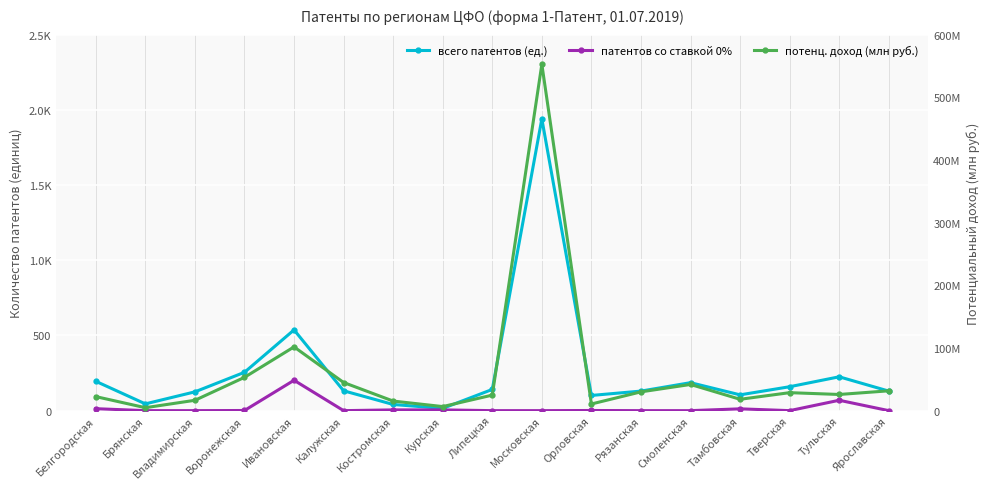

Is it true that всего патентов (ед.) equals 126.8 at Тульская?

False